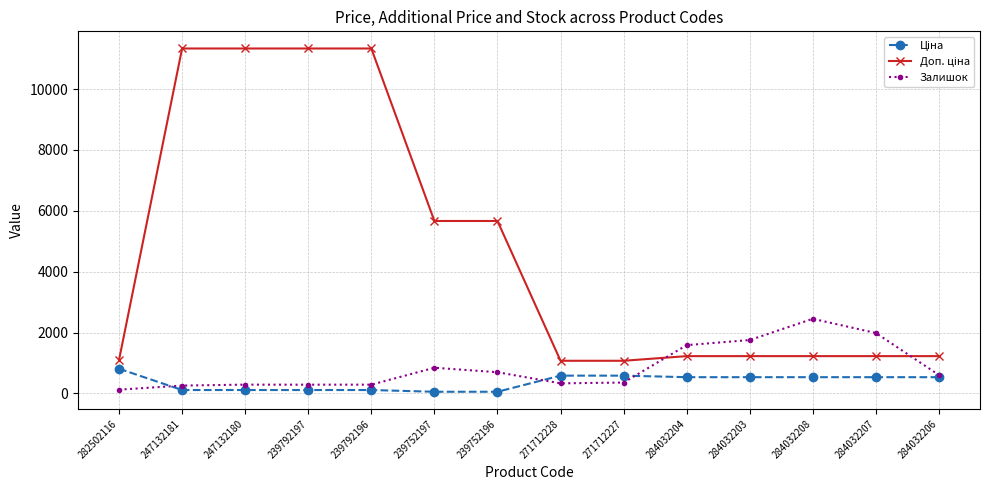

How many categories are shown in the chart?

14